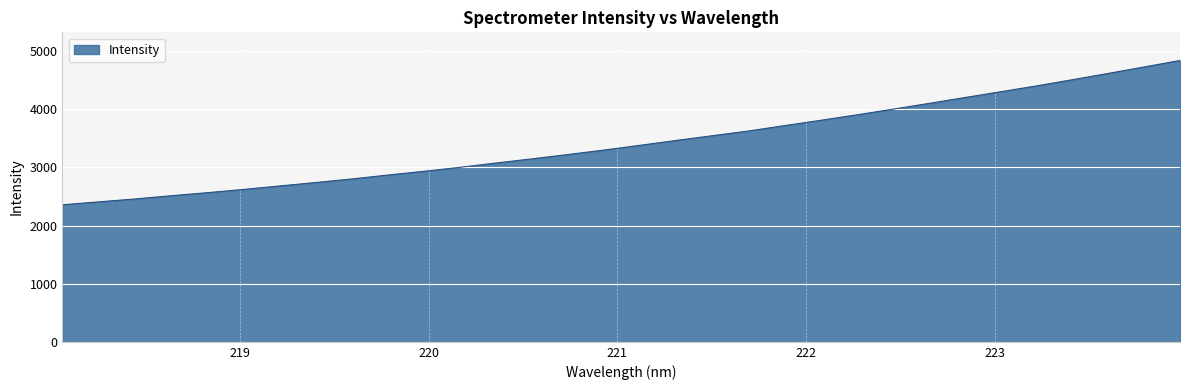

What is the maximum value shown in the chart?

4839.7